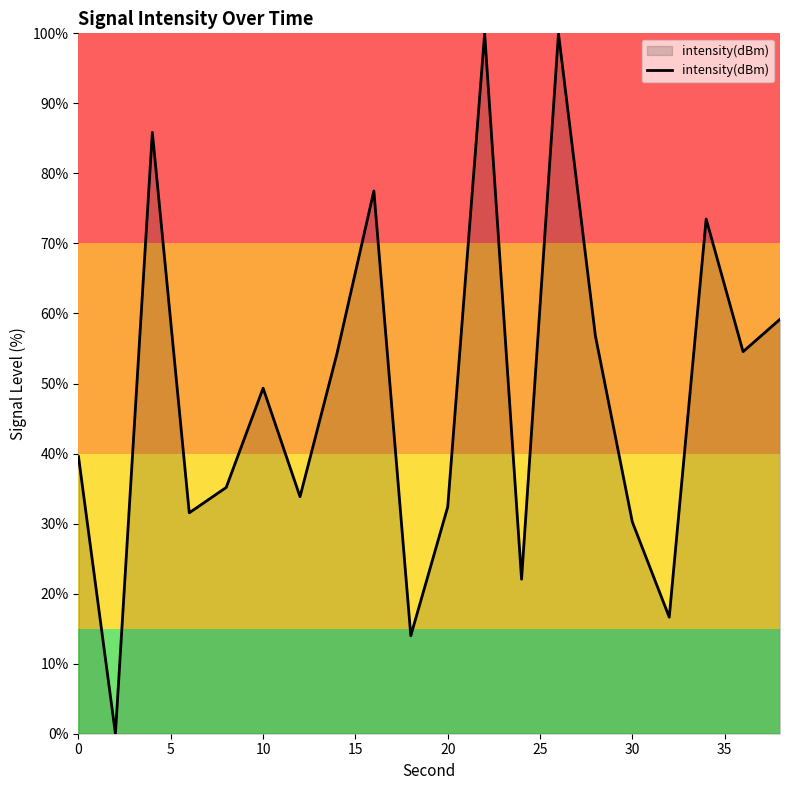

What is the maximum value shown in the chart?

100.0